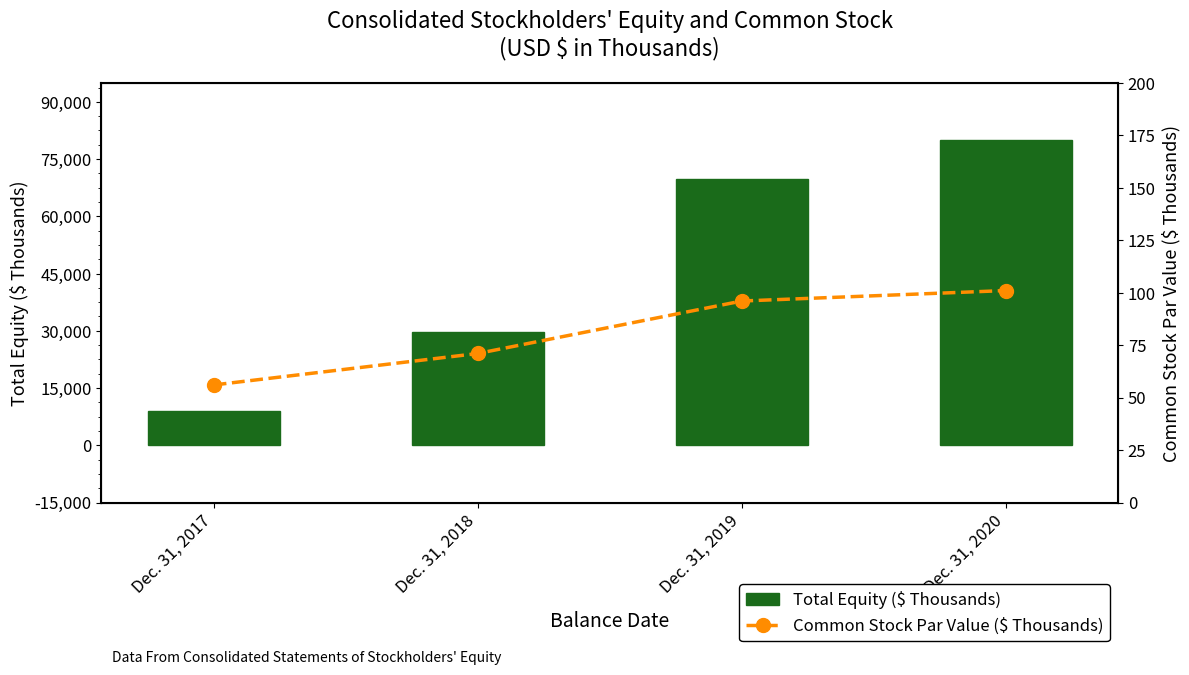

What is the difference between the maximum and second lowest values in the Total Equity ($ Thousands) series?

50158